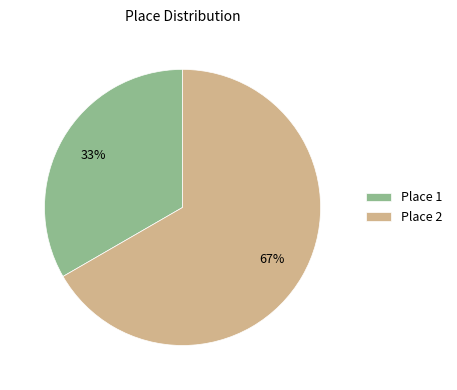

How many slices are in this pie chart?

2